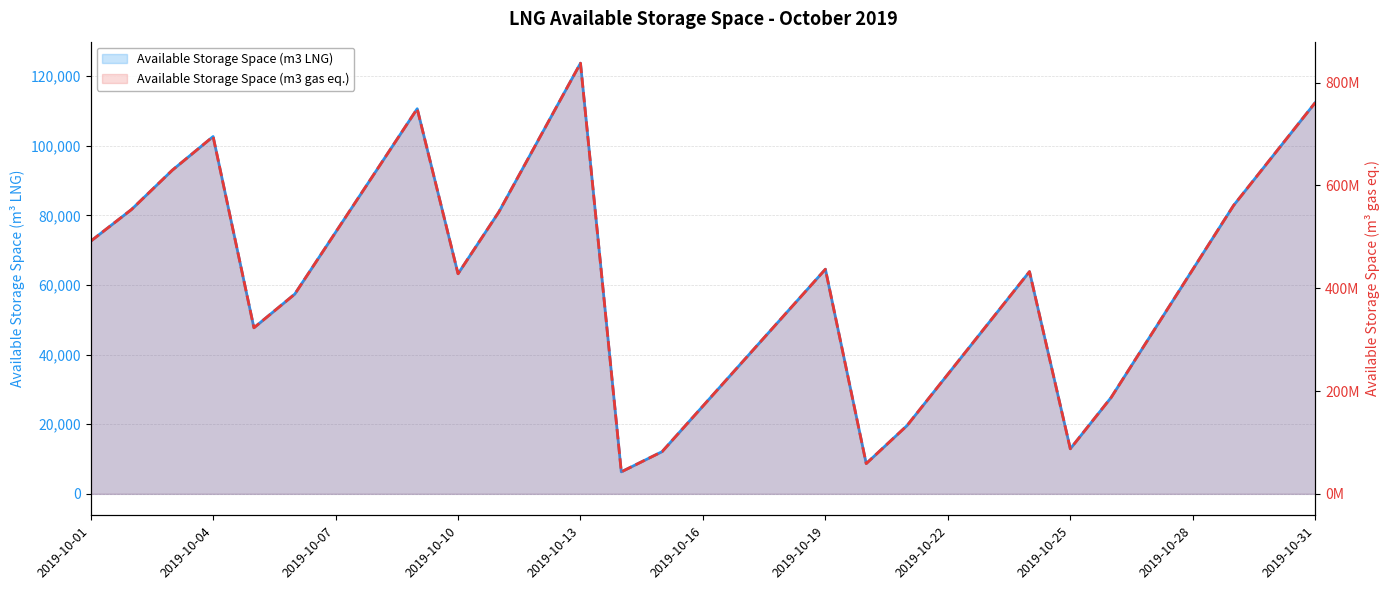

What is the difference between the maximum and minimum values in the Available Storage Space (m3 gas eq.) (line) series?

794873987